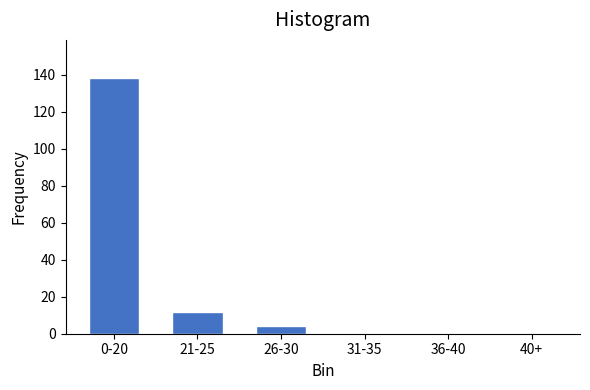

Reading right to left, what are all the values shown in this chart?

40+=0	36-40=0	31-35=0	26-30=4	21-25=12	0-20=138